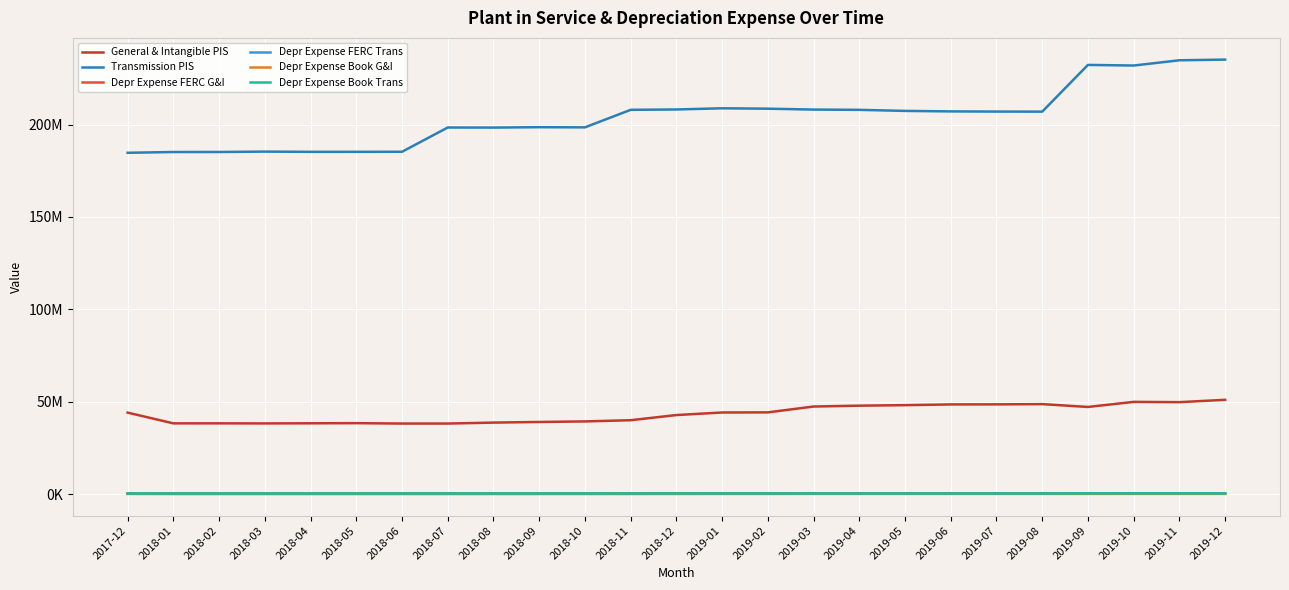

What are all the series names shown in the legend?

General & Intangible PIS, Transmission PIS, Depr Expense FERC G&I, Depr Expense FERC Trans, Depr Expense Book G&I, Depr Expense Book Trans